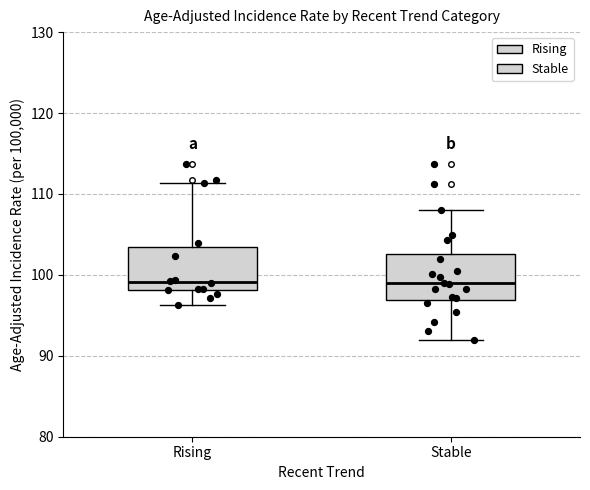

Reading left to right, transcribe this box plot: for each box, give where its median line is, the range the box spans, and where its two whiskers end, as read against the y-axis. The values are not printed on the chart, so give them approximately, as read against the axis.

Rising: median 99, box 98 to 104, whiskers 96 to 111
Stable: median 99, box 97 to 103, whiskers 92 to 108